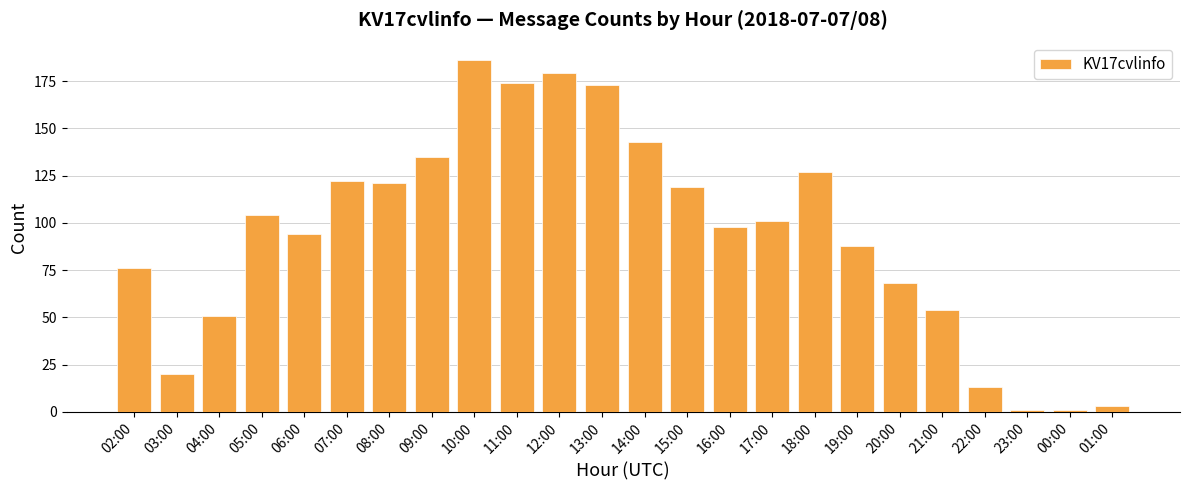

Reading right to left, transcribe all the data shown in this chart.

3	1	1	13	54	68	88	127	101	98	119	143	173	179	174	186	135	121	122	94	104	51	20	76